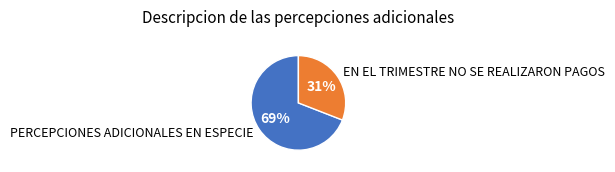

To the nearest percent, what is the average slice percentage?

50%